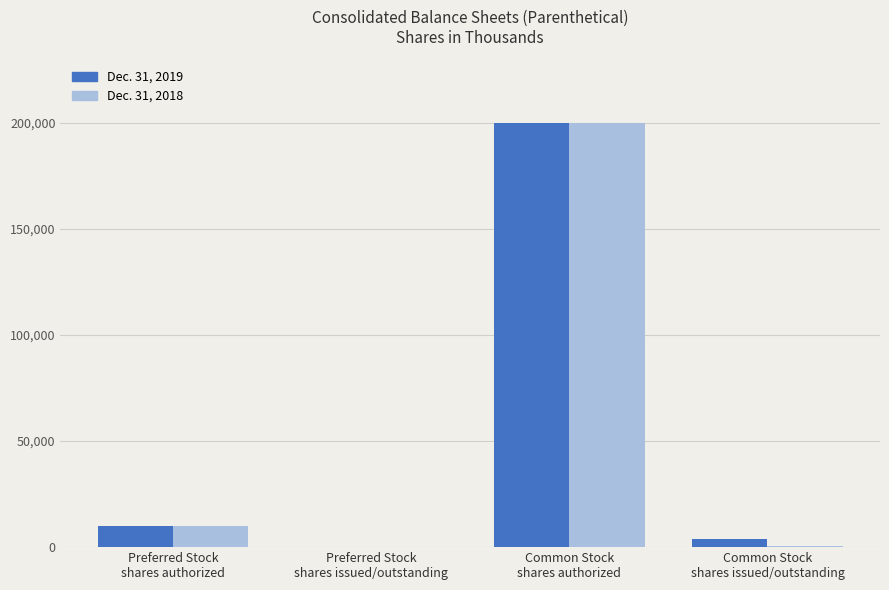

What is the highest value of the Dec. 31, 2018 series?

200000